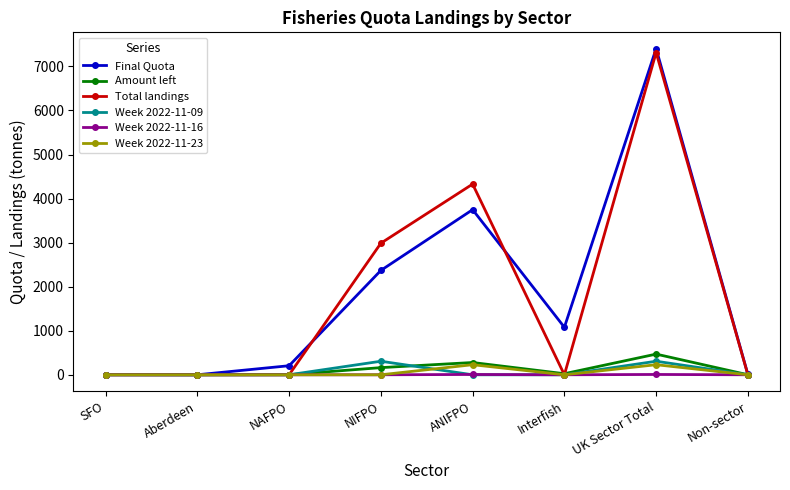

What is the spread (max minus min) of values at Non-sector?

7.4